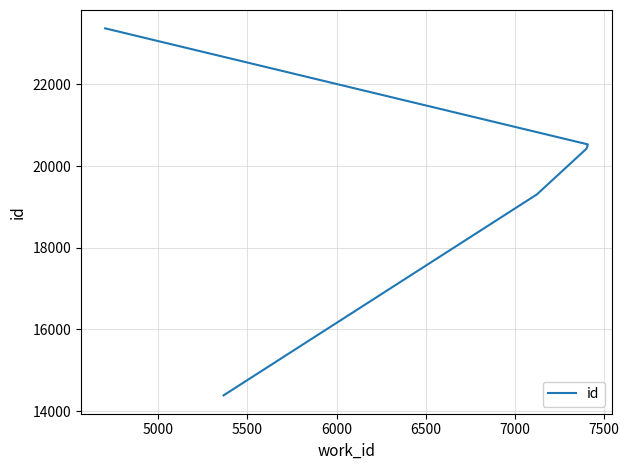

Is it true that the value at 7500 is 39880?

False